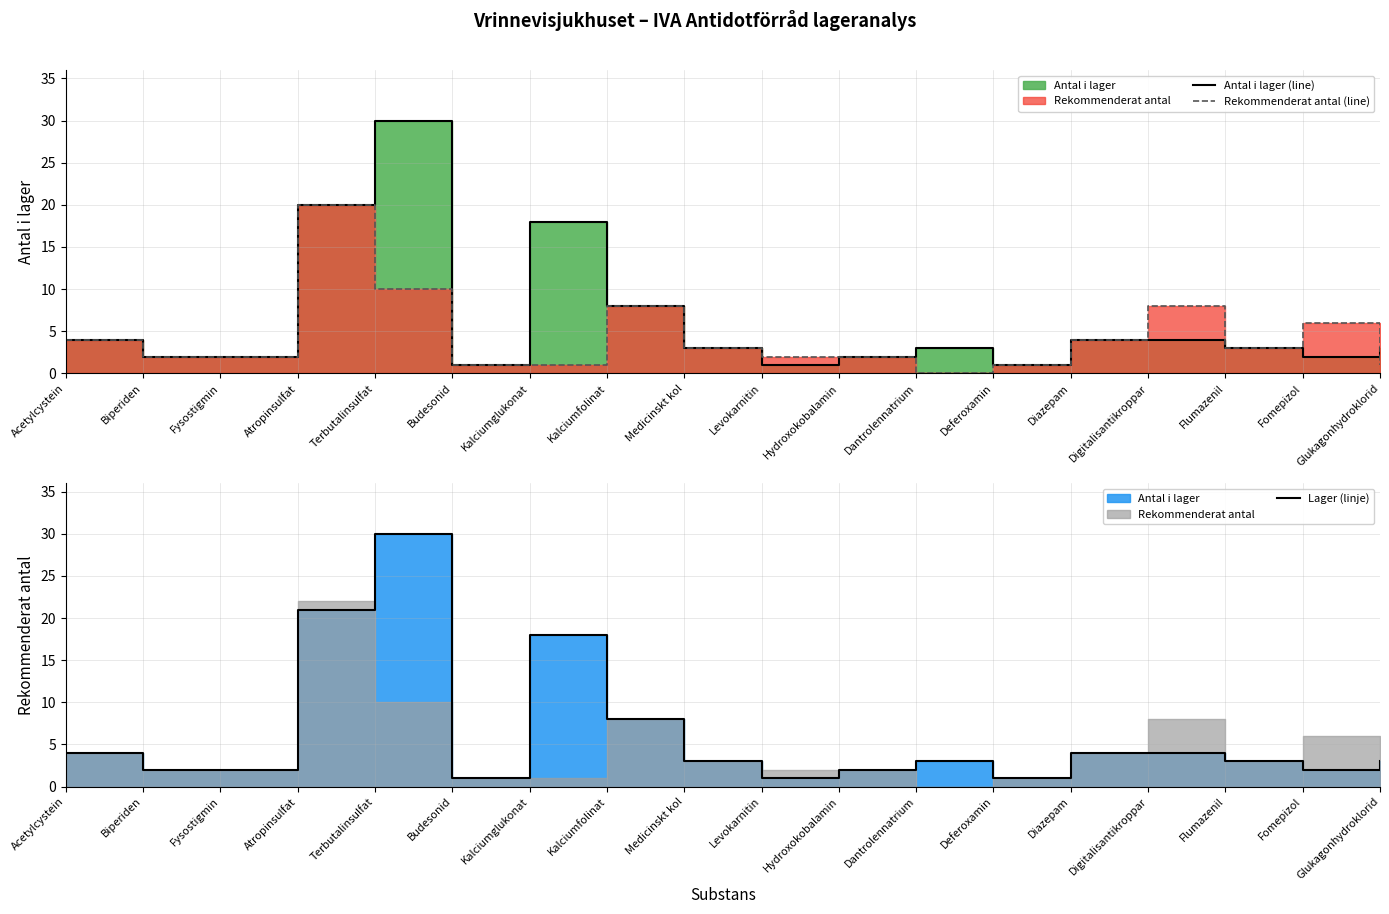

How many intersections are there between Antal i lager (line) and Rekommenderat antal (line)?

1